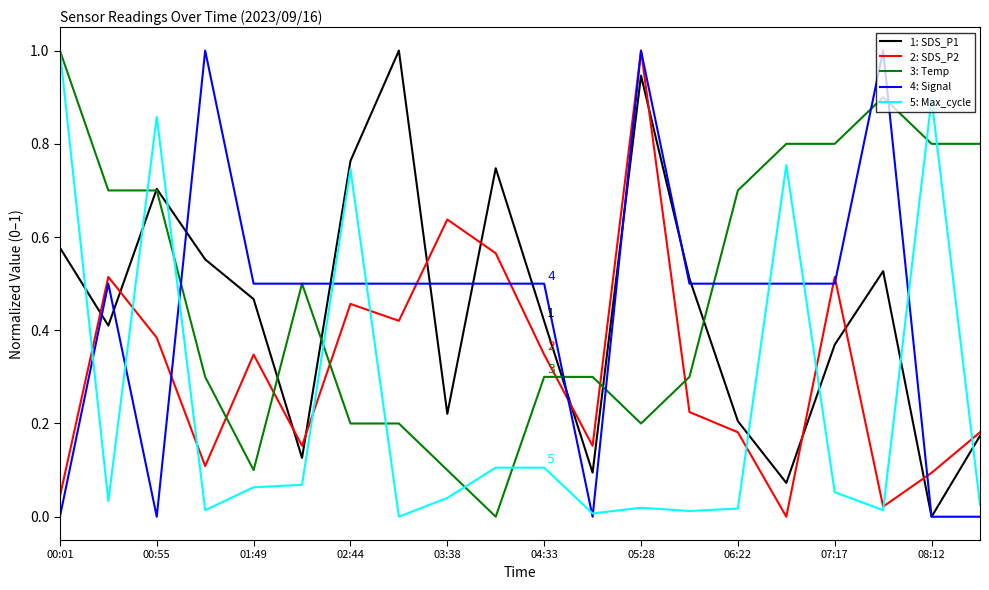

Which series ends up on top after the final intersection of 3: Temp and 2: SDS_P2?

3: Temp